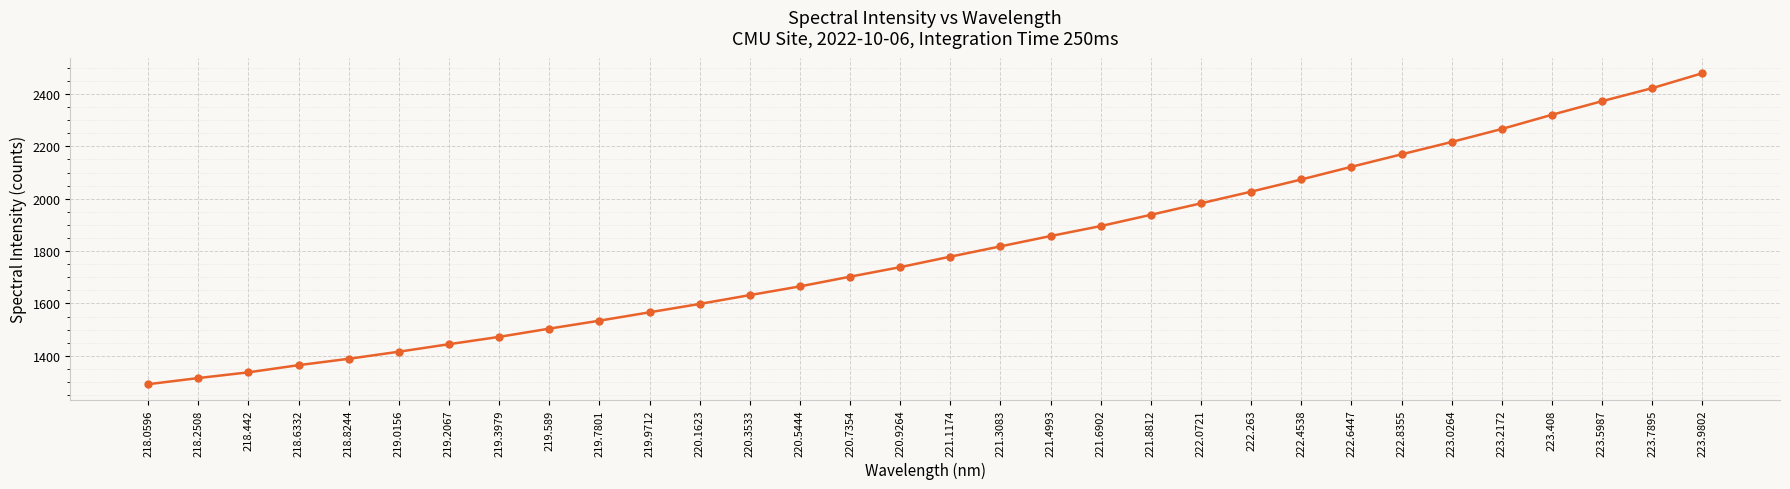

The value at 220.9264 is 1738.5. True or false?

True